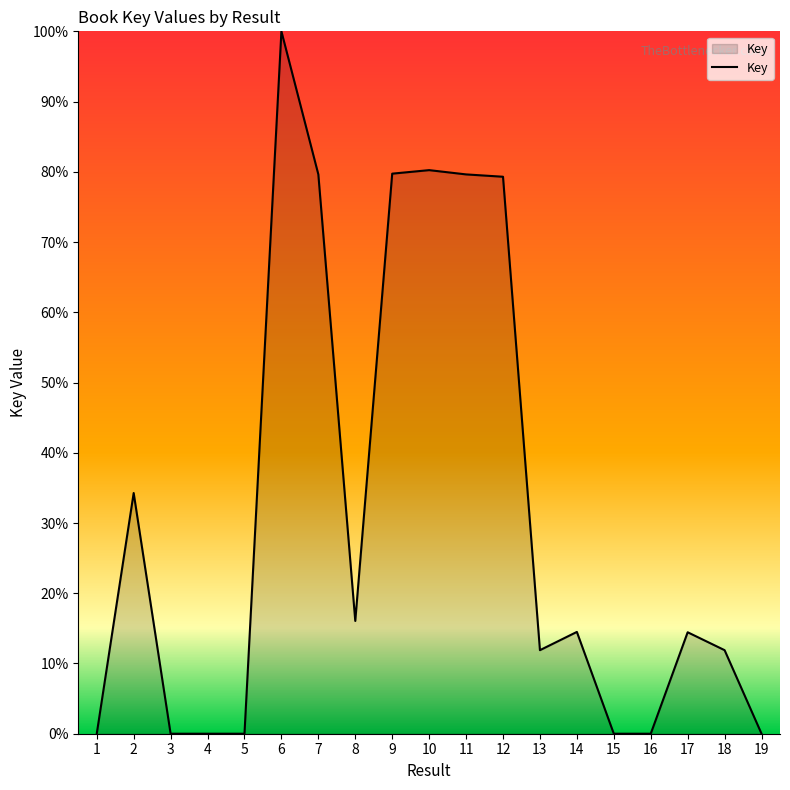

The value at 15 is 0.0. True or false?

True